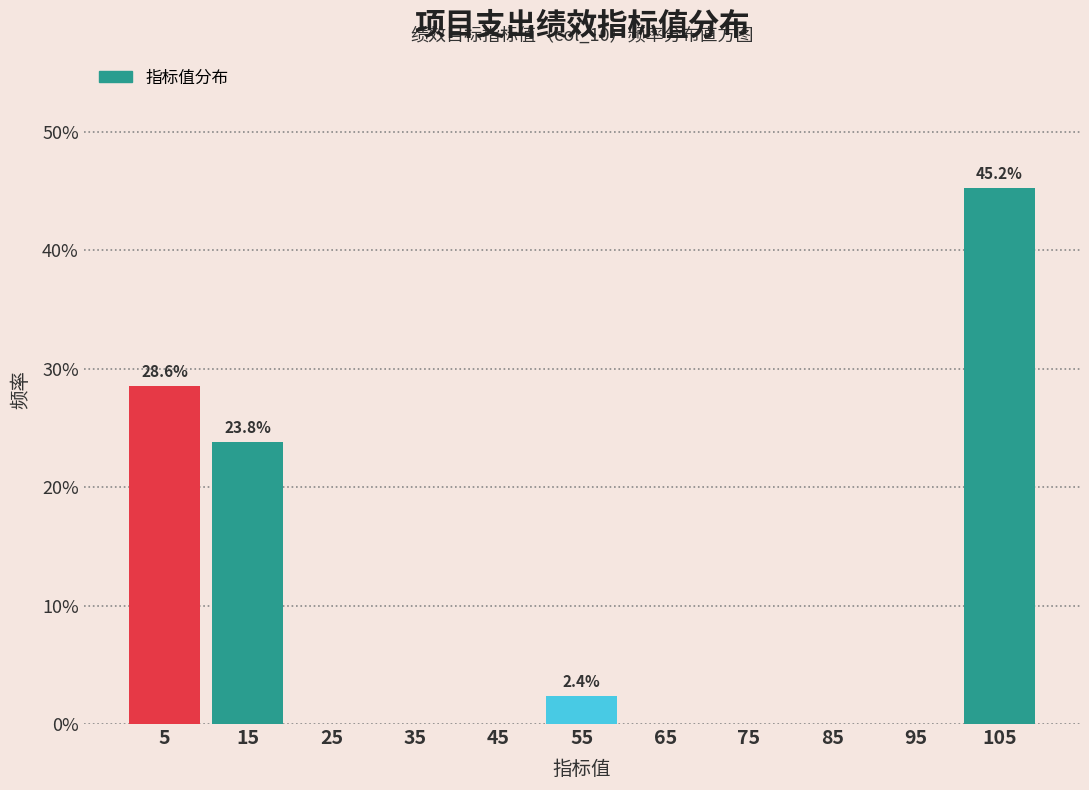

Over which range of the x-axis is the bar tallest?

100 to 110